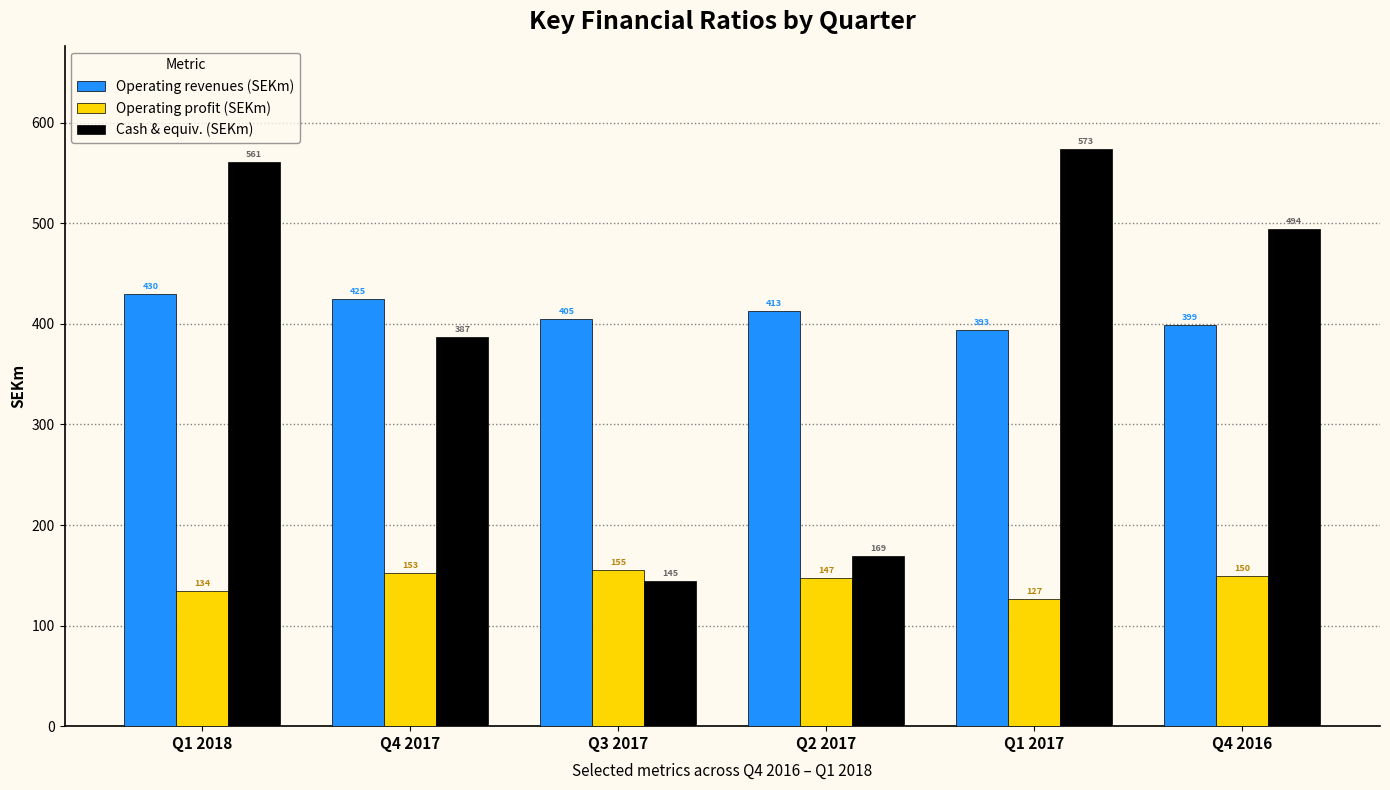

What is the value of the Operating profit (SEKm) bar at the 4th from the left?

147.1